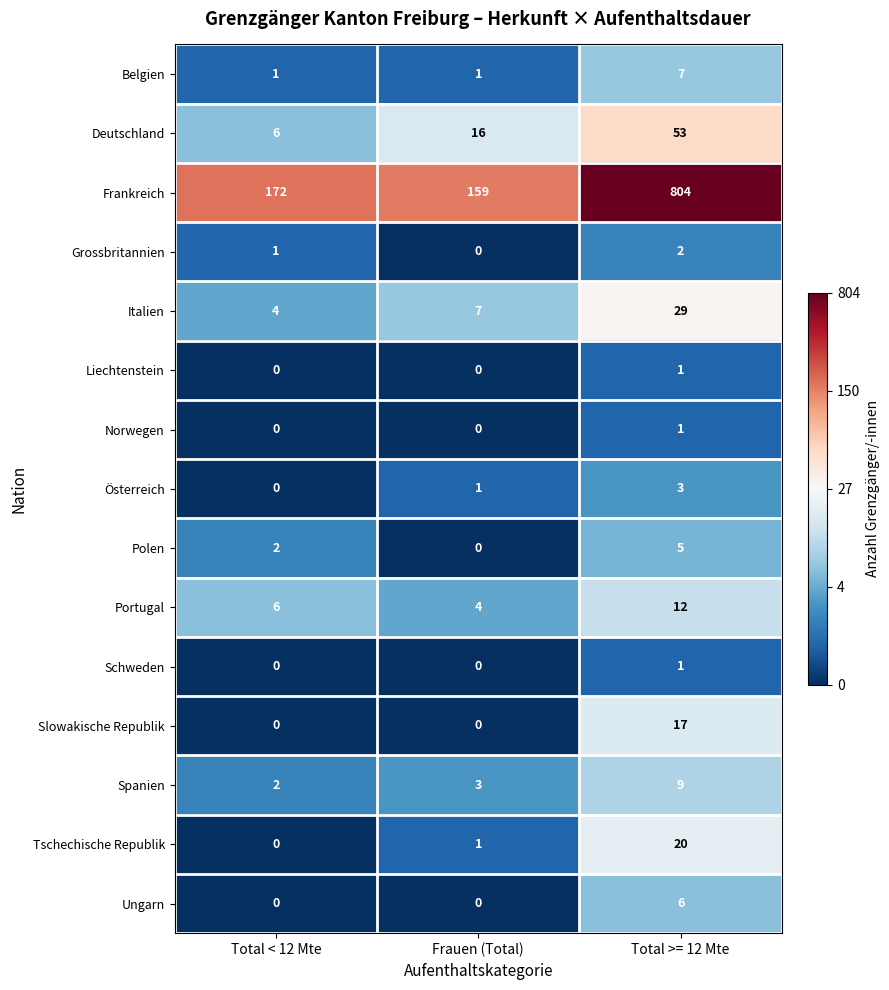

What is the difference between the maximum and second lowest values in the Frankreich series?

632